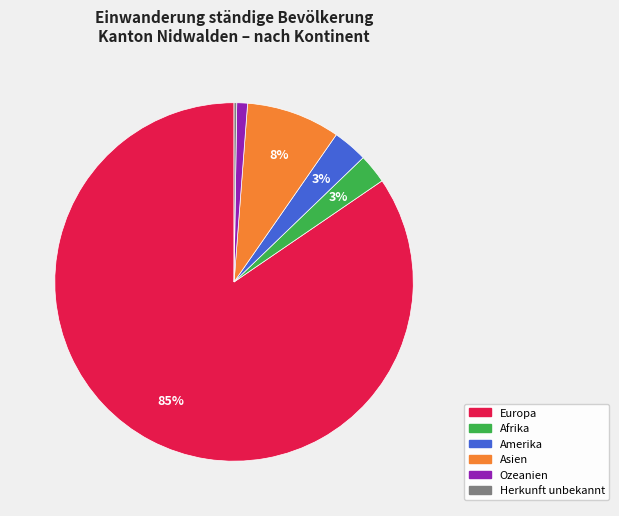

To the nearest percent, what is the difference between the Ozeanien and Amerika slice percentages?

2%